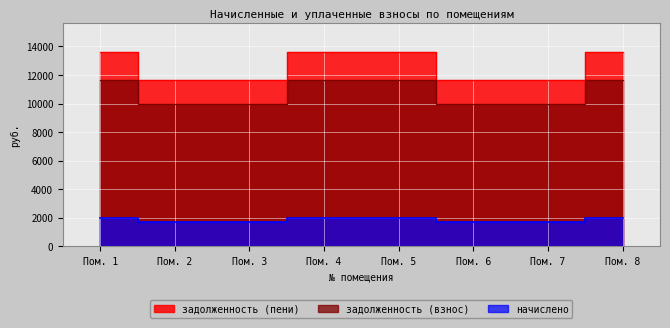

Does the chart display data point markers on the line(s)?

No